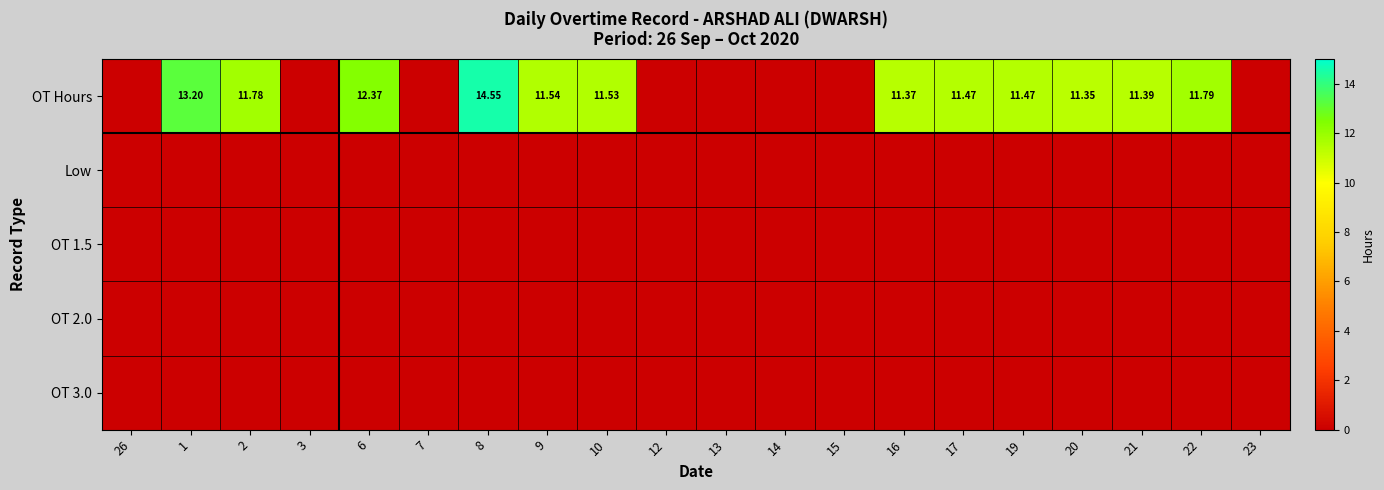

The Low series shows 0.0 at 20. True or false?

True